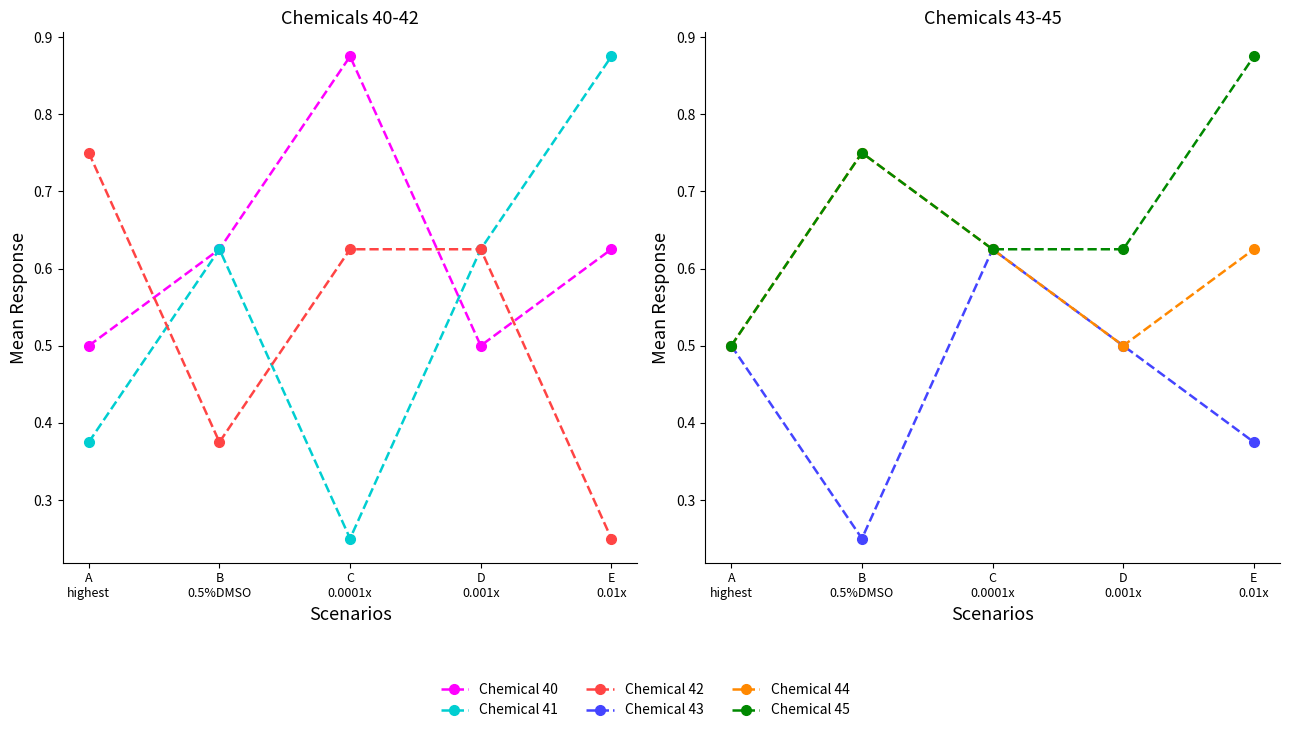

What position from the left is B
0.5%DMSO?

2